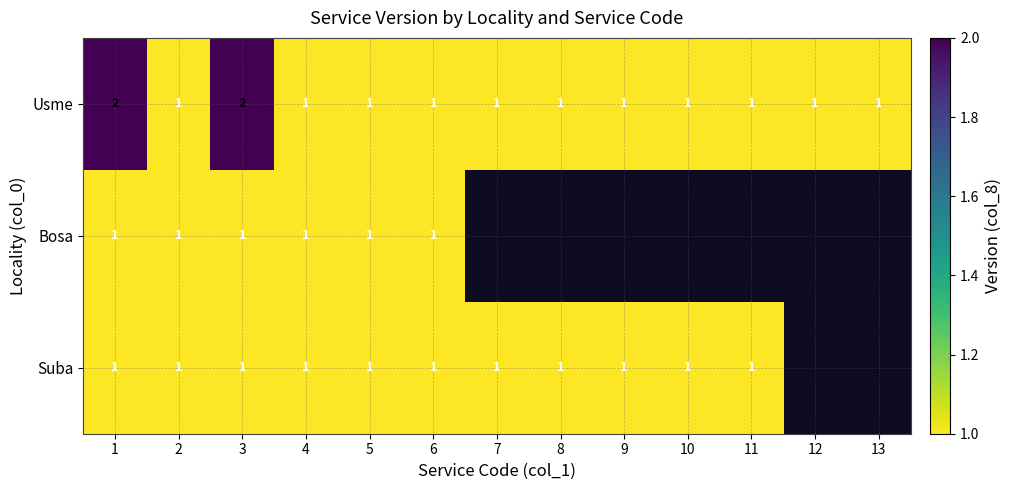

At which category does the chart reach its minimum across all series?

2